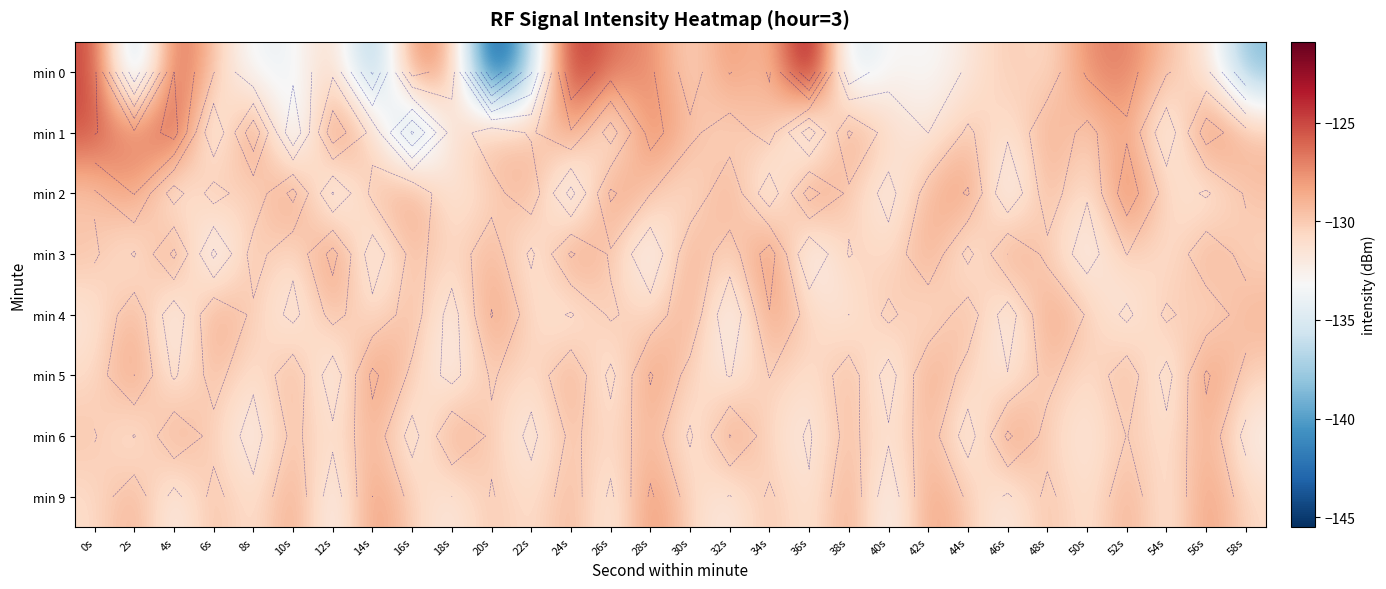

Is the value of min 6 at 28s greater than the value of min 2 at 22s?

No